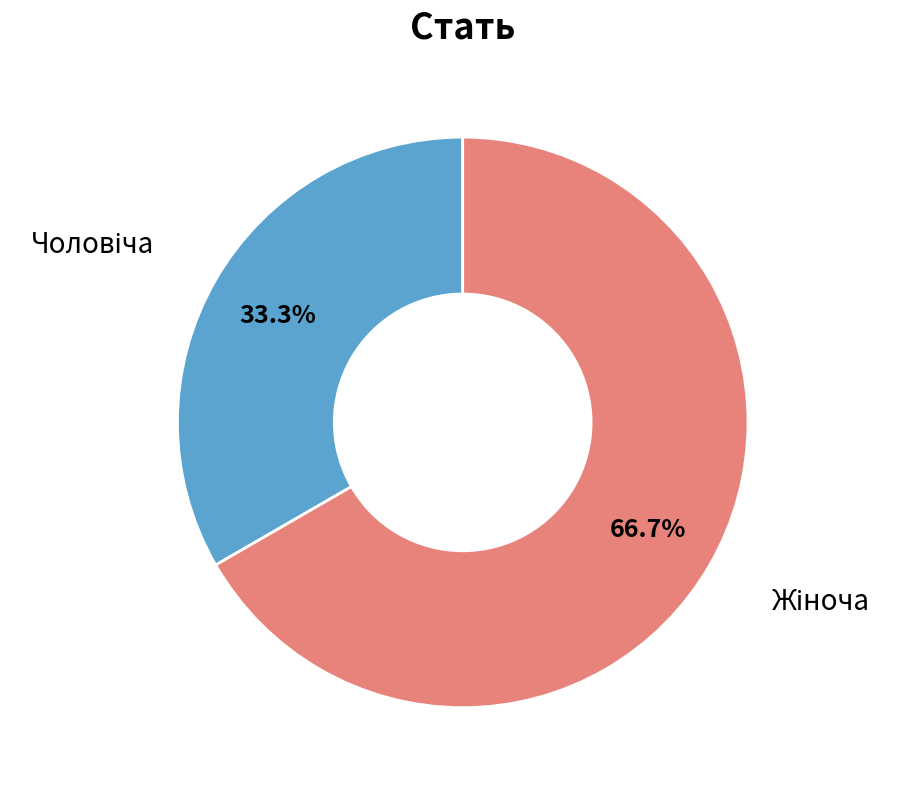

How many segments does this pie chart have?

2